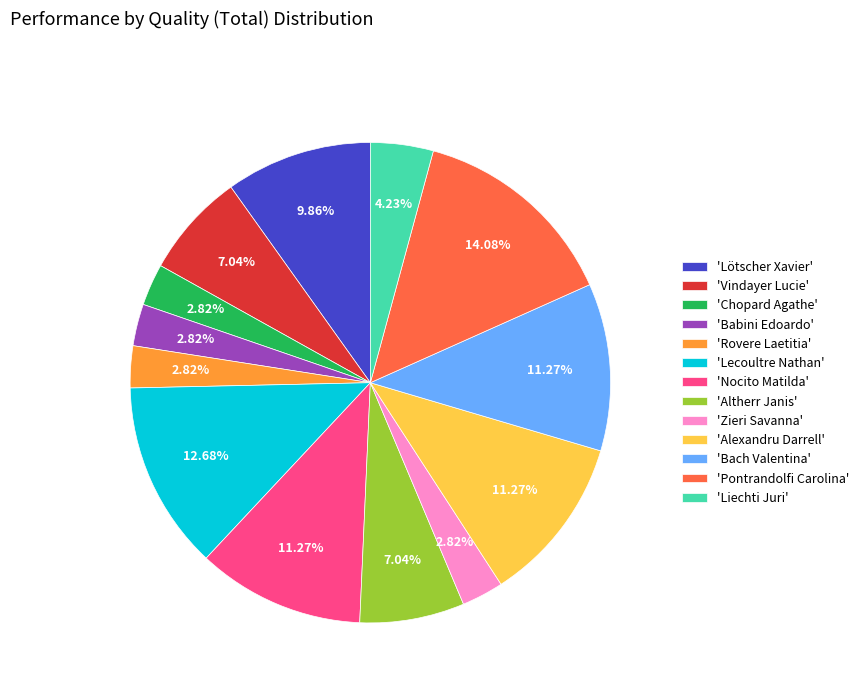

How many segments does this pie chart have?

13